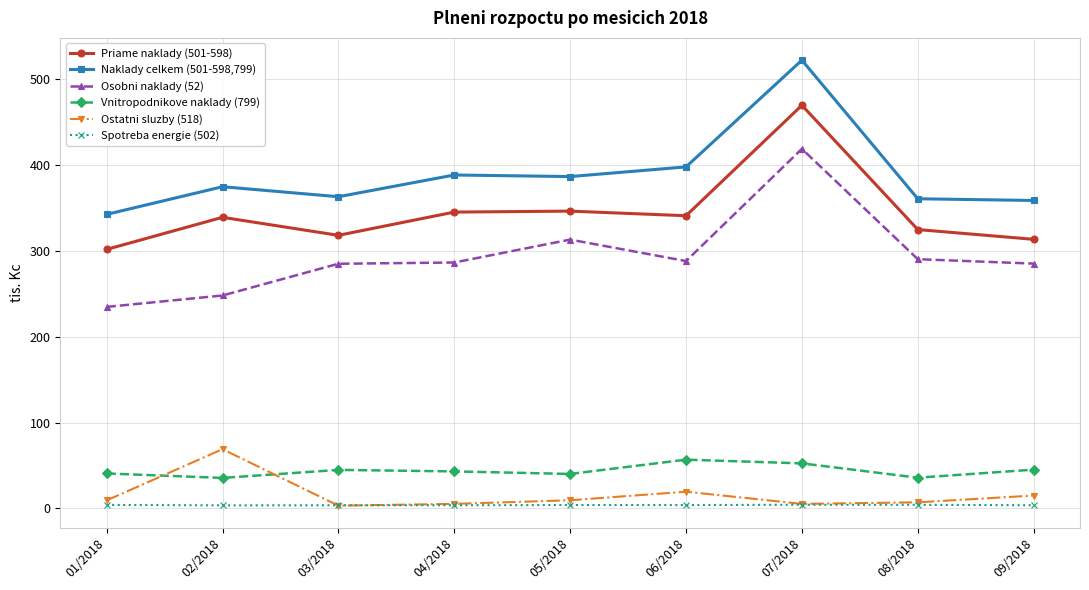

What is the total value across all series at 01/2018?

932.2